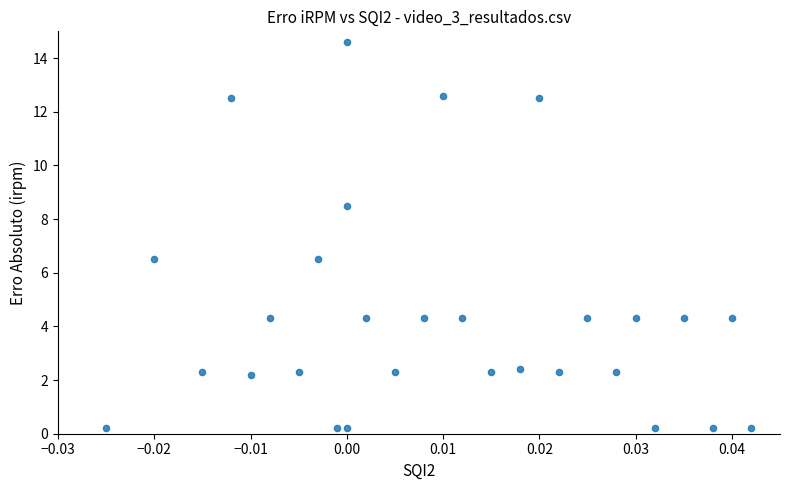

What is the range of Y values (max minus min)?

14.4